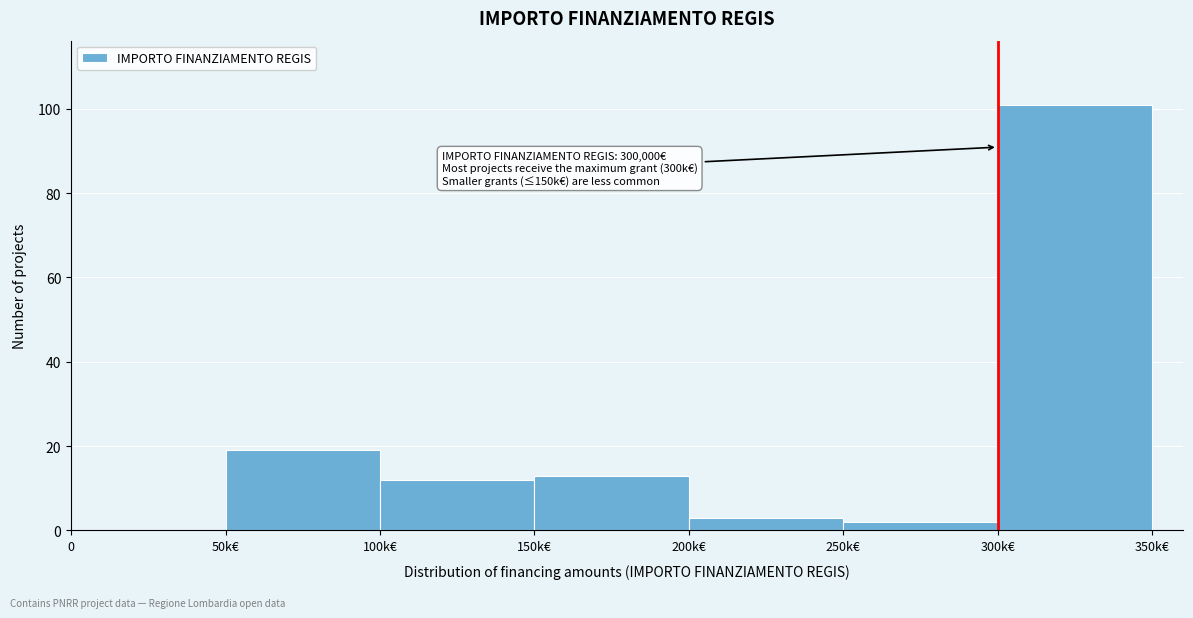

Reading left to right, transcribe all the data shown in this chart.

0=0	50k€=19	100k€=12	150k€=13	200k€=3	250k€=2	300k€=101